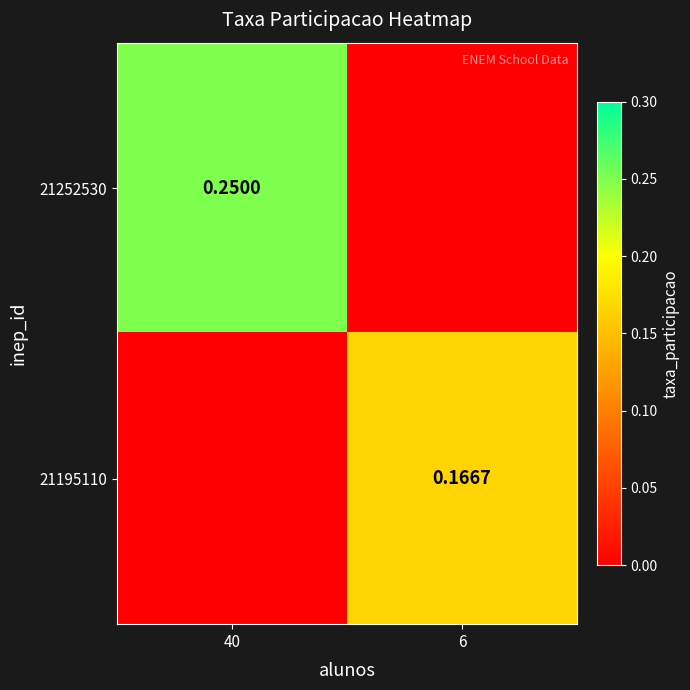

How many 21252530 values are between 0 and 1?

2